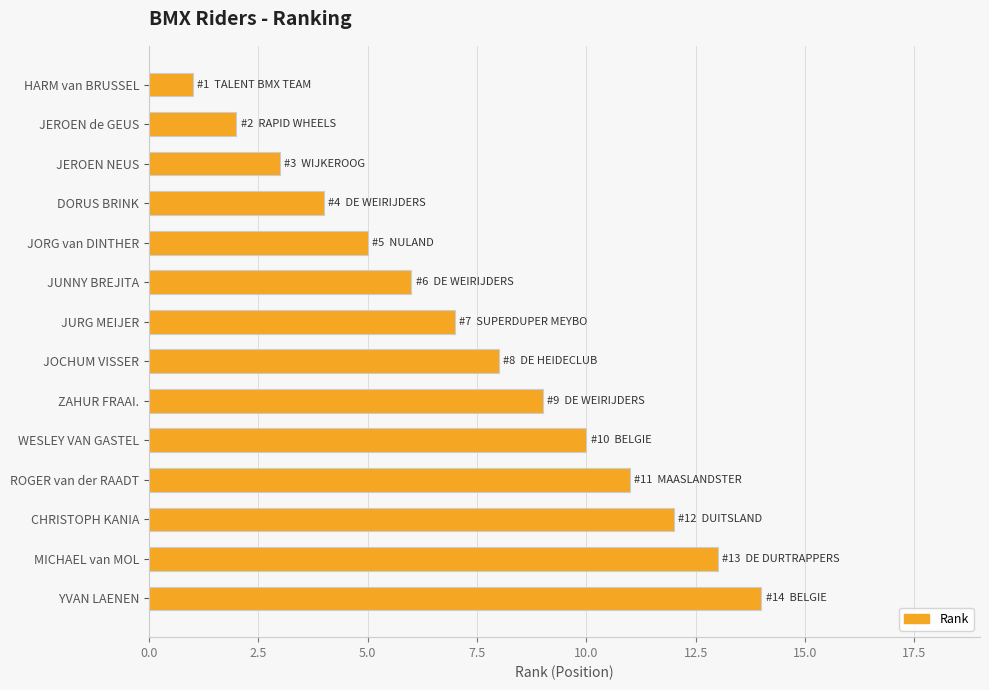

True or false: the data shows 15 at ROGER van der RAADT.

False